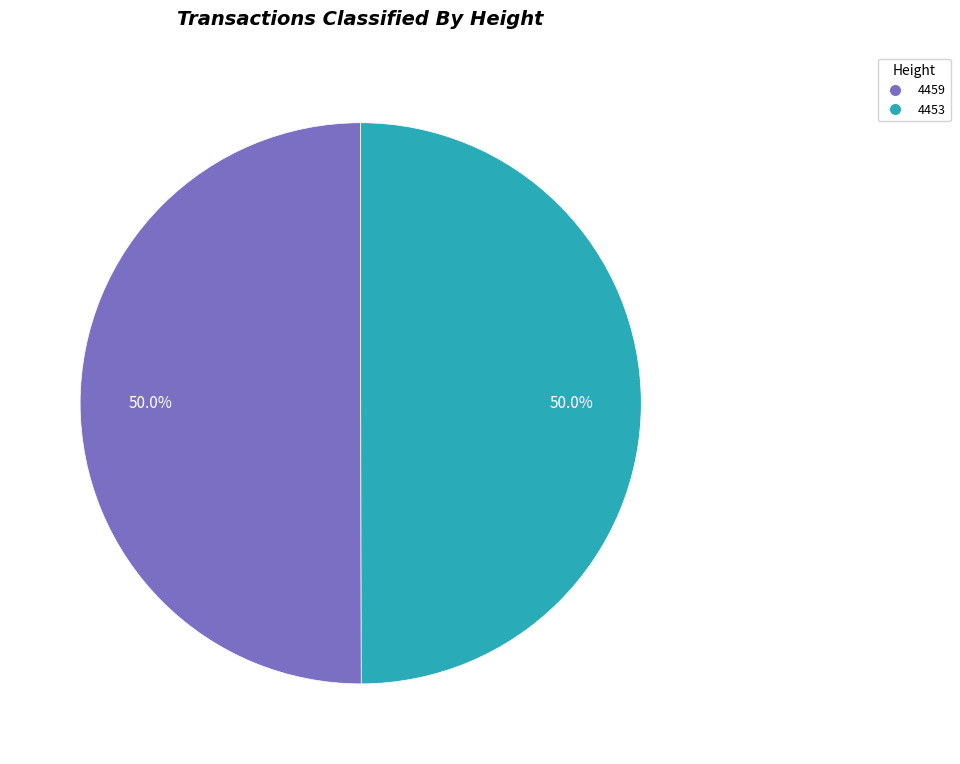

What is the ratio of the value at 4459 to the value at 4453?

1.0